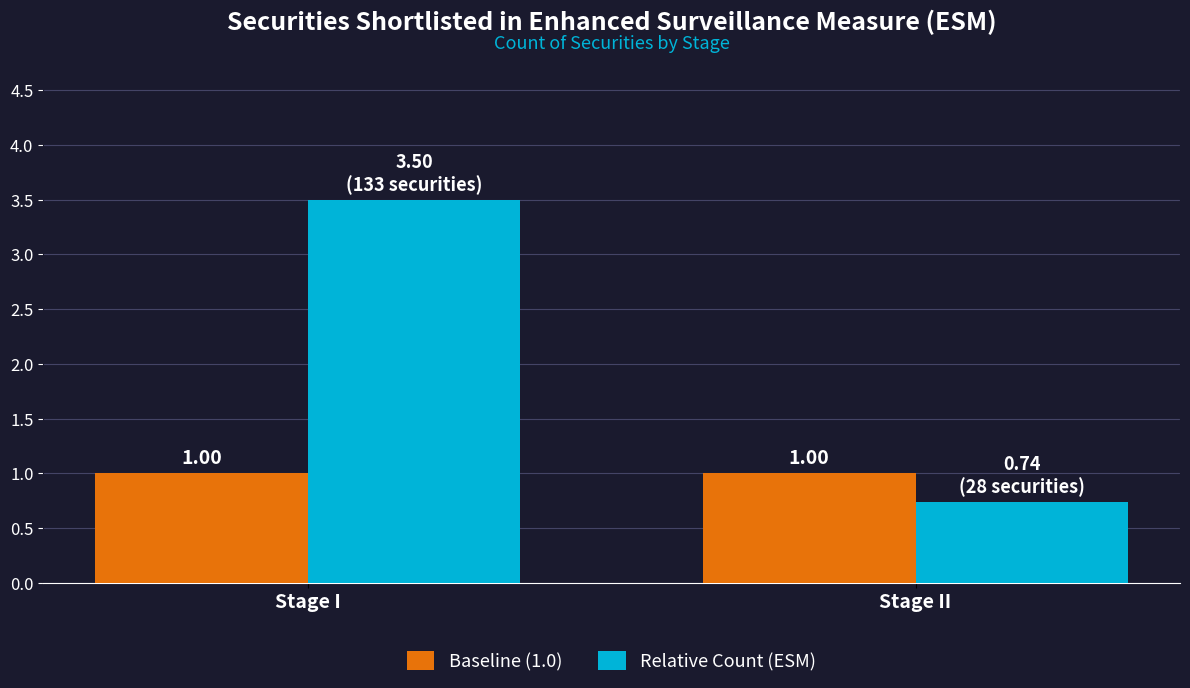

What are all the series names shown in the legend?

Baseline (1.0), Relative Count (ESM)